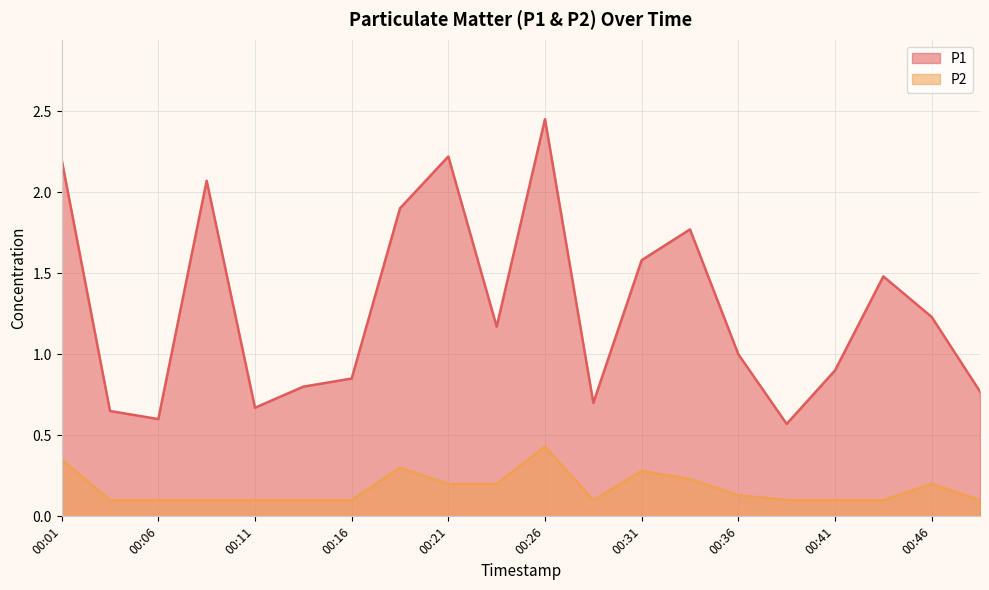

What is the difference between the second highest and second lowest values in the P2 series?

0.2